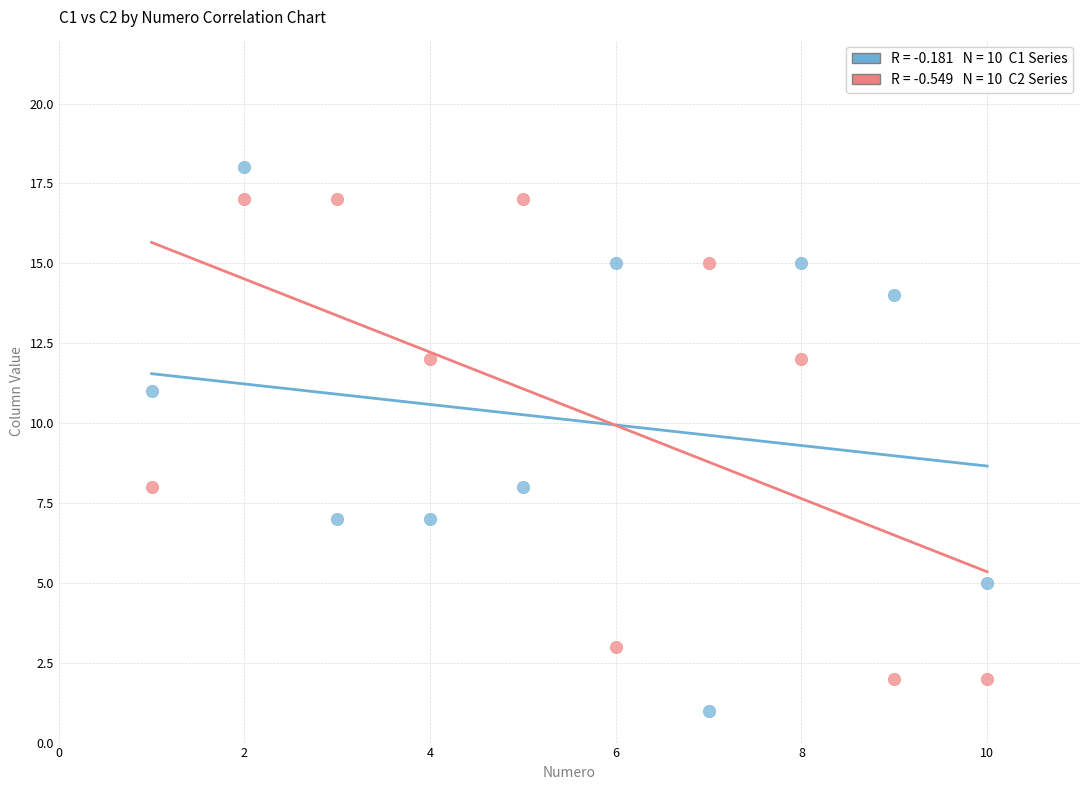

Across all data points, what is the range of X values (max minus min)?

9